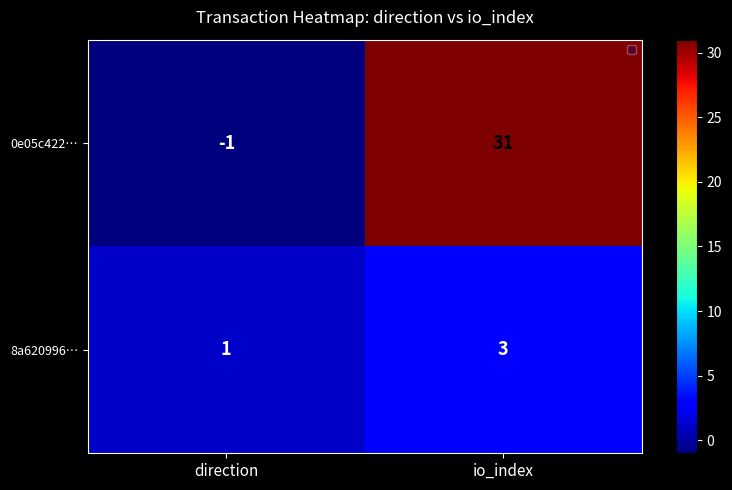

Reading right to left, what are all the values shown in this chart?

0e05c422…: io_index=31	direction=-1
8a620996…: io_index=3	direction=1